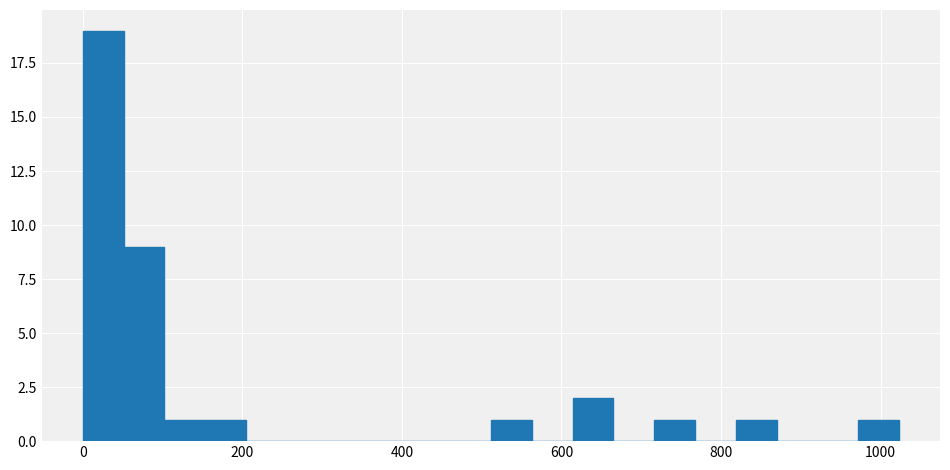

Around what value on the x-axis is the tallest bar? Give the approximate position of its centre, as read against the axis.

20